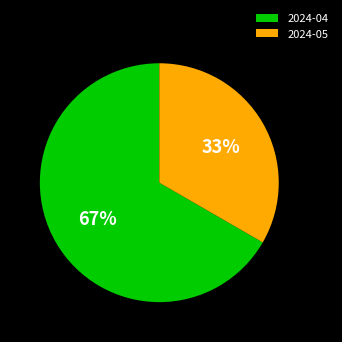

Do 2024-04 and 2024-05 together represent more than half of the pie?

Yes